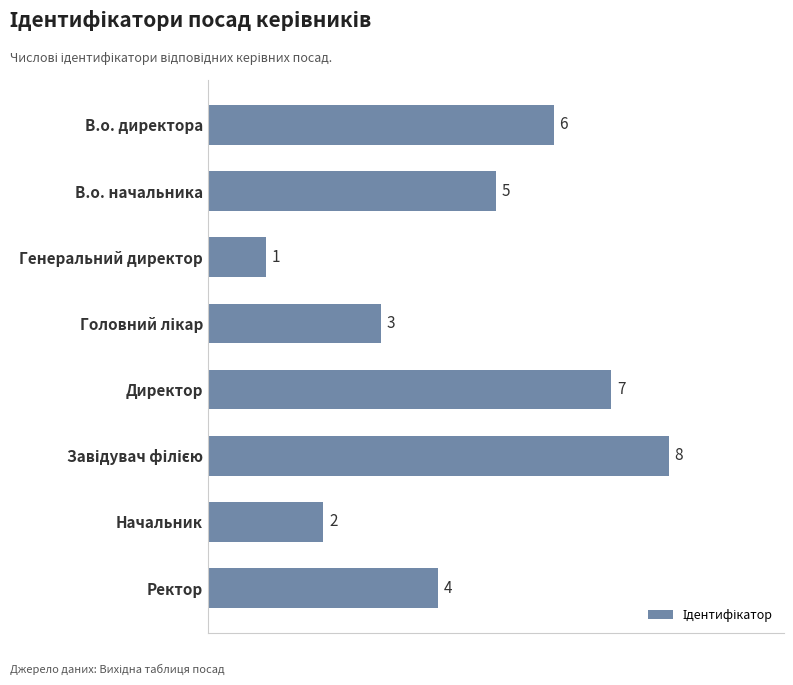

How many categories are shown in the chart?

8